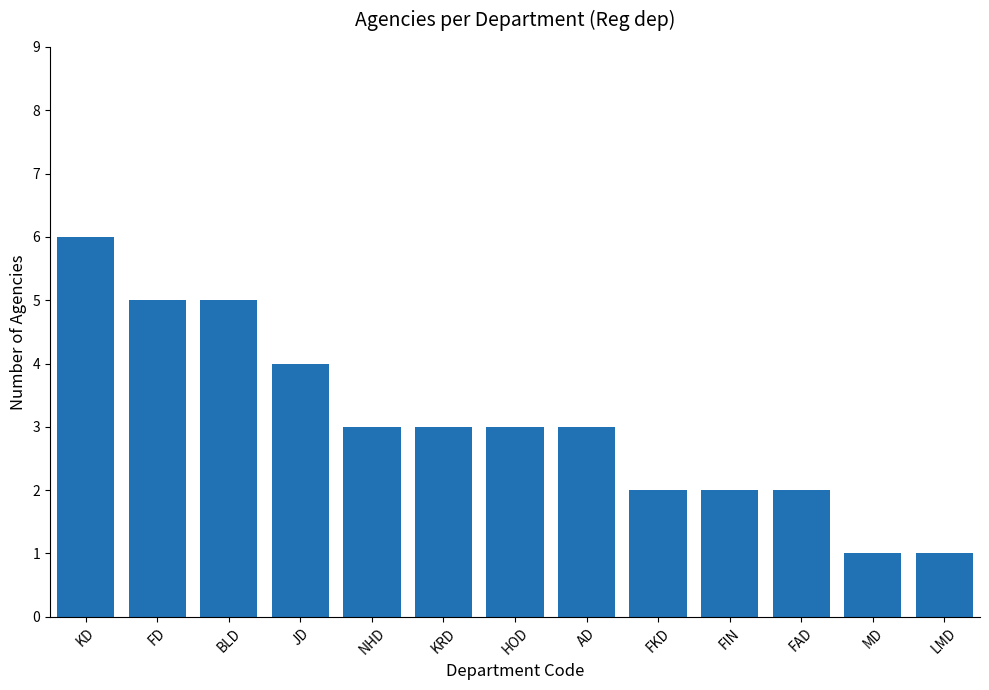

Which has a higher value, NHD or LMD?

NHD